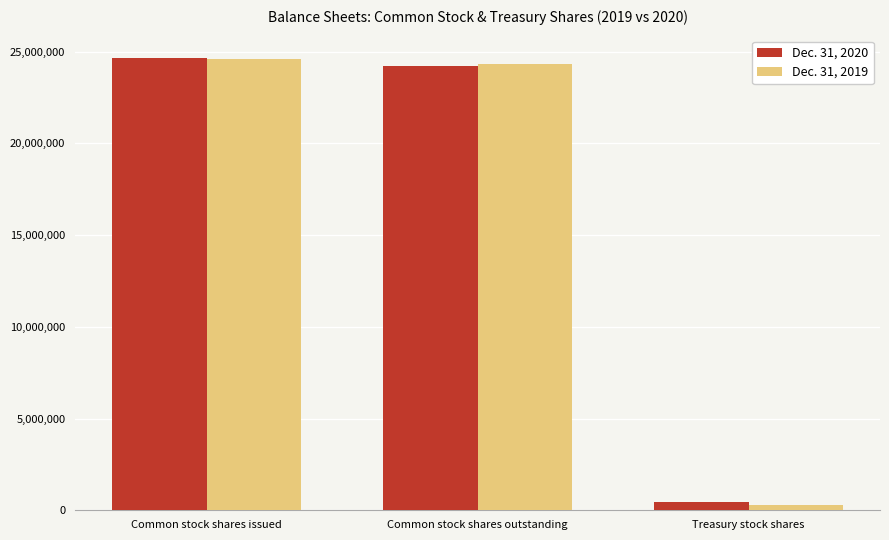

What is the sum of all Dec. 31, 2020 values?

49278250